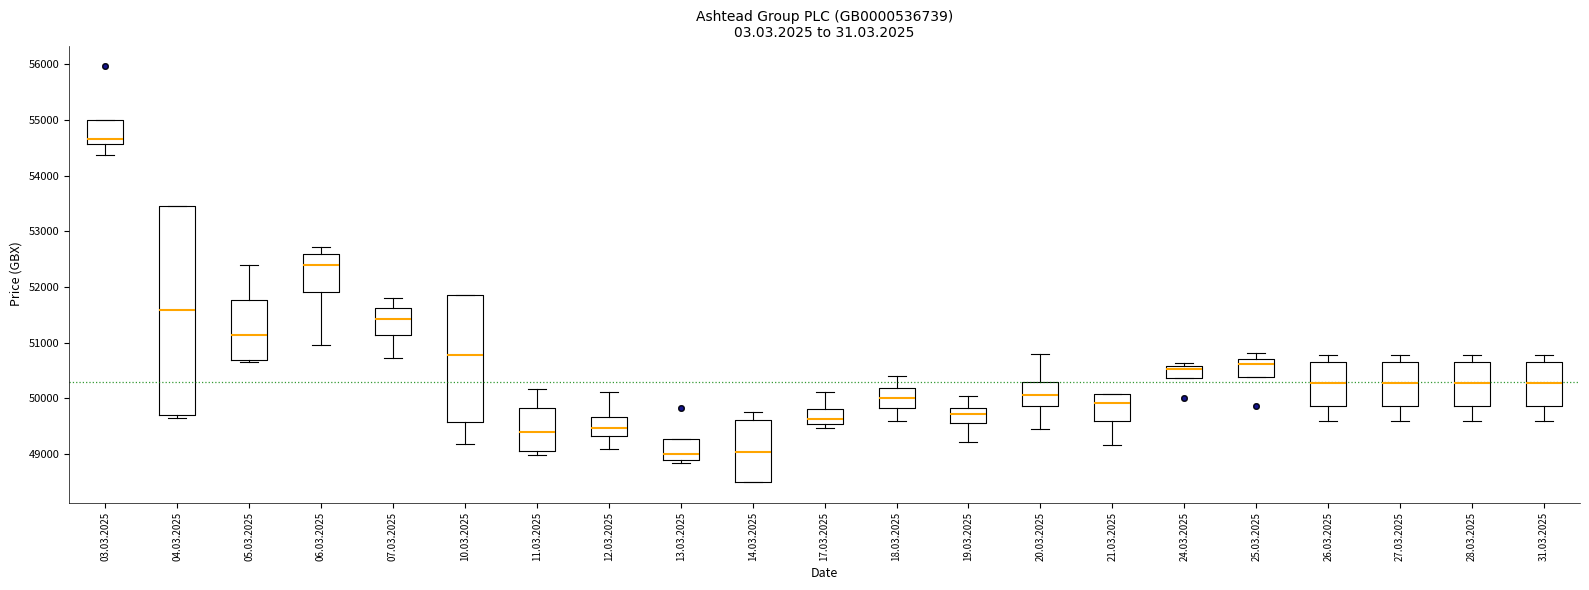

Reading left to right, transcribe this box plot: for each box, give where its median line is, the range the box spans, and where its two whiskers end, as read against the y-axis. The values are not printed on the chart, so give them approximately, as read against the axis.

03.03.2025: median 54700, box 54600 to 55000, whiskers 54400 to 55000
04.03.2025: median 51600, box 49700 to 53400, whiskers 49700 (just below the box's lower edge) to 53400
05.03.2025: median 51100, box 50700 to 51800, whiskers 50600 to 52400
06.03.2025: median 52400, box 51900 to 52600, whiskers 51000 to 52700
07.03.2025: median 51400, box 51100 to 51600, whiskers 50700 to 51800
10.03.2025: median 50800, box 49600 to 51900, whiskers 49200 to 51900
11.03.2025: median 49400, box 49100 to 49800, whiskers 49000 to 50200
12.03.2025: median 49500, box 49300 to 49700, whiskers 49100 to 50100
13.03.2025: median 49000, box 48900 to 49300, whiskers 48800 to 49300
14.03.2025: median 49000, box 48500 to 49600, whiskers 48500 to 49800
17.03.2025: median 49600, box 49500 to 49800, whiskers 49500 (just below the box's lower edge) to 50100
18.03.2025: median 50000, box 49800 to 50200, whiskers 49600 to 50400
19.03.2025: median 49700, box 49600 to 49800, whiskers 49200 to 50000
20.03.2025: median 50100, box 49900 to 50300, whiskers 49500 to 50800
21.03.2025: median 49900, box 49600 to 50100, whiskers 49200 to 50100
24.03.2025: median 50500, box 50400 to 50600, whiskers 50400 to 50600 (just above the box's upper edge)
25.03.2025: median 50600, box 50400 to 50700, whiskers 50400 to 50800
26.03.2025: median 50300, box 49900 to 50700, whiskers 49600 to 50800
27.03.2025: median 50300, box 49900 to 50700, whiskers 49600 to 50800
28.03.2025: median 50300, box 49900 to 50700, whiskers 49600 to 50800
31.03.2025: median 50300, box 49900 to 50700, whiskers 49600 to 50800